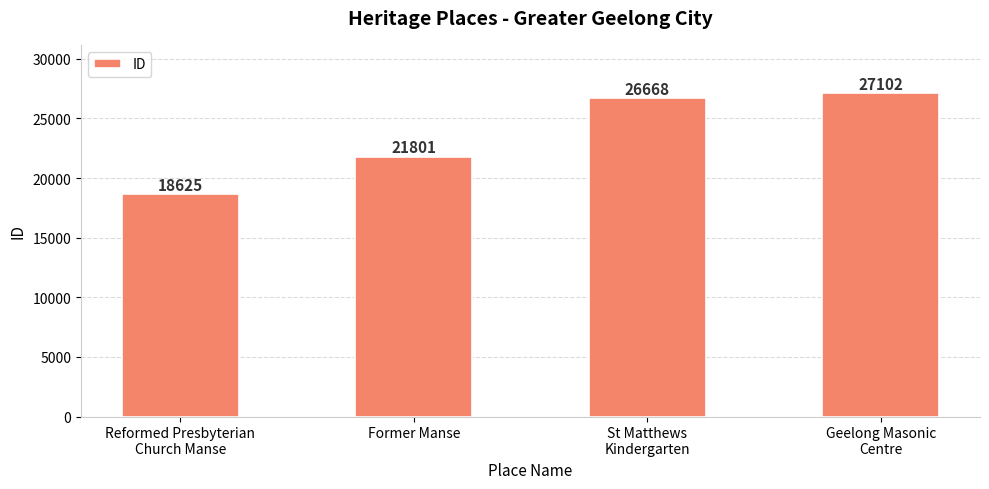

Rank the categories by value from highest to lowest.

Geelong Masonic
Centre, St Matthews
Kindergarten, Former Manse, Reformed Presbyterian
Church Manse